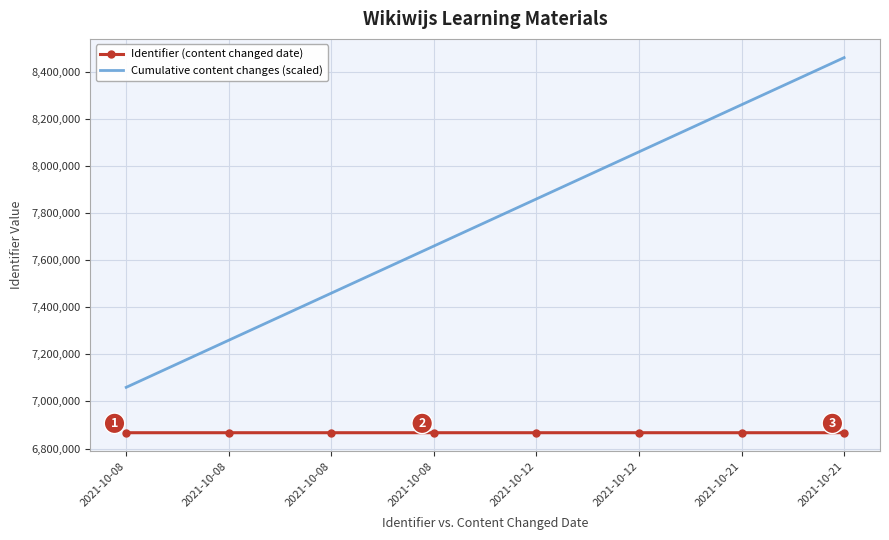

Reading left to right, what are all the values shown in this chart?

Identifier (content changed date): 6867261	6867276	6867280	6867291	6867266	6867300	6867256	6867298
Cumulative content changes (scaled): 7060000	7260000	7460000	7660000	7860000	8060000	8260000	8460000